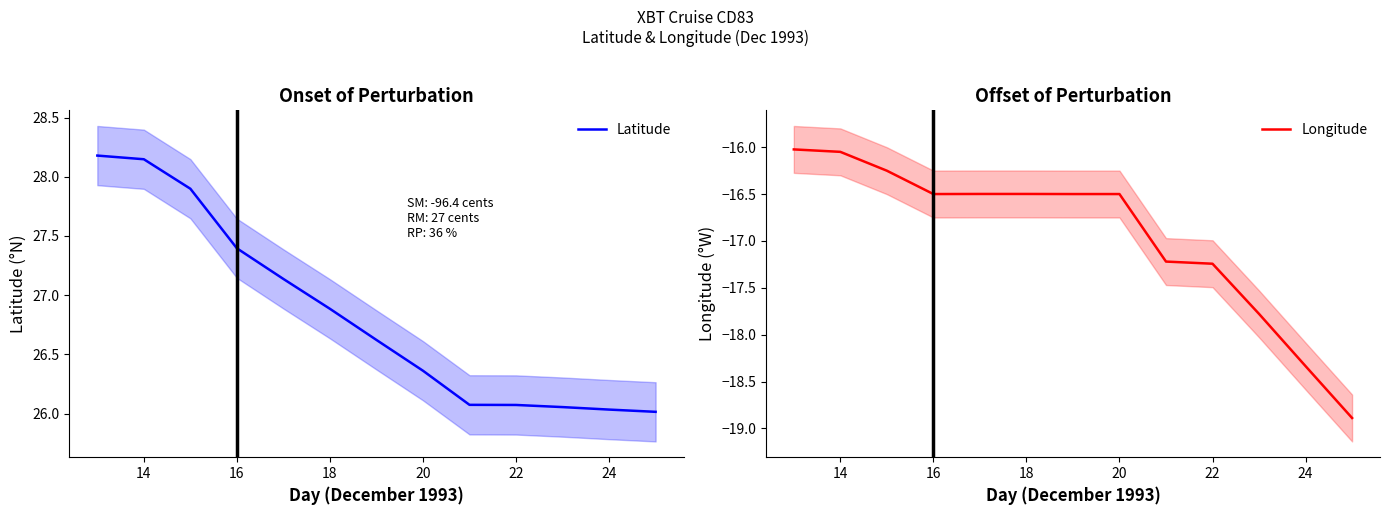

Is the value of Longitude at 10 greater than the value of Latitude at 8?

No